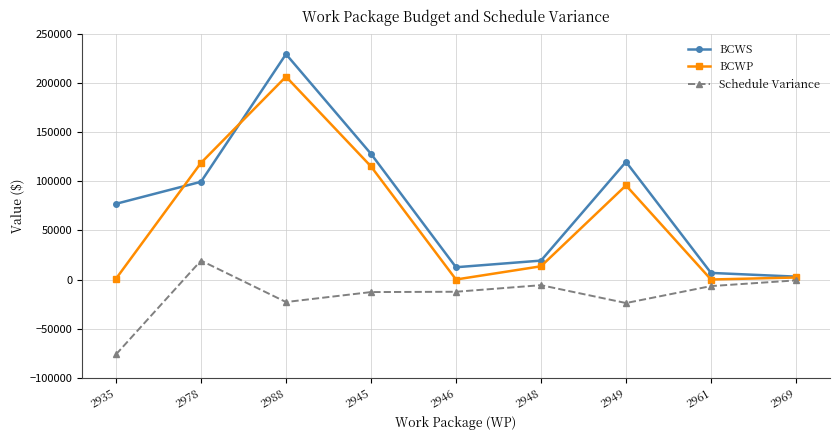

Between which two adjacent categories do BCWS and BCWP first intersect?

2935 and 2978